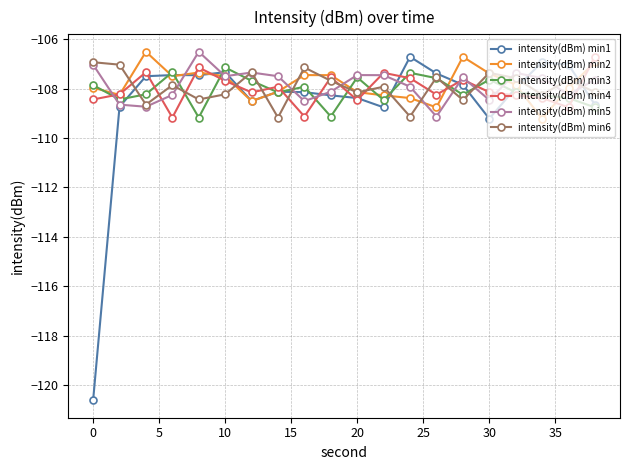

What is the maximum value shown in the chart?

-106.5